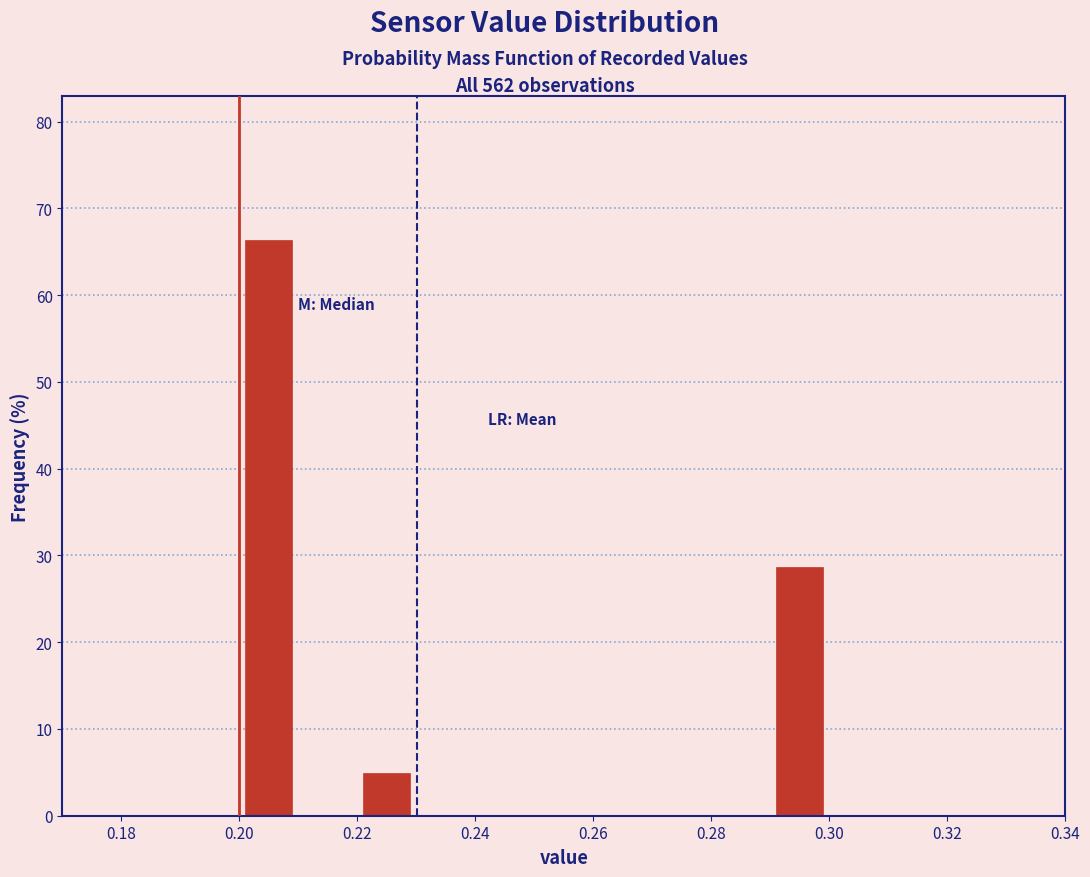

Reading left to right, list every bar in this chart as the range it spans on the x-axis followed by its height. The values are not printed on the chart, so give them approximately, as read against the axis.

0.18 to 0.19: 0
0.19 to 0.20: 0
0.20 to 0.21: 66
0.21 to 0.22: 0
0.22 to 0.23: 5
0.23 to 0.24: 0
0.24 to 0.25: 0
0.25 to 0.26: 0
0.26 to 0.27: 0
0.27 to 0.28: 0
0.28 to 0.29: 0
0.29 to 0.30: 29
0.30 to 0.31: 0
0.31 to 0.32: 0
0.32 to 0.33: 0